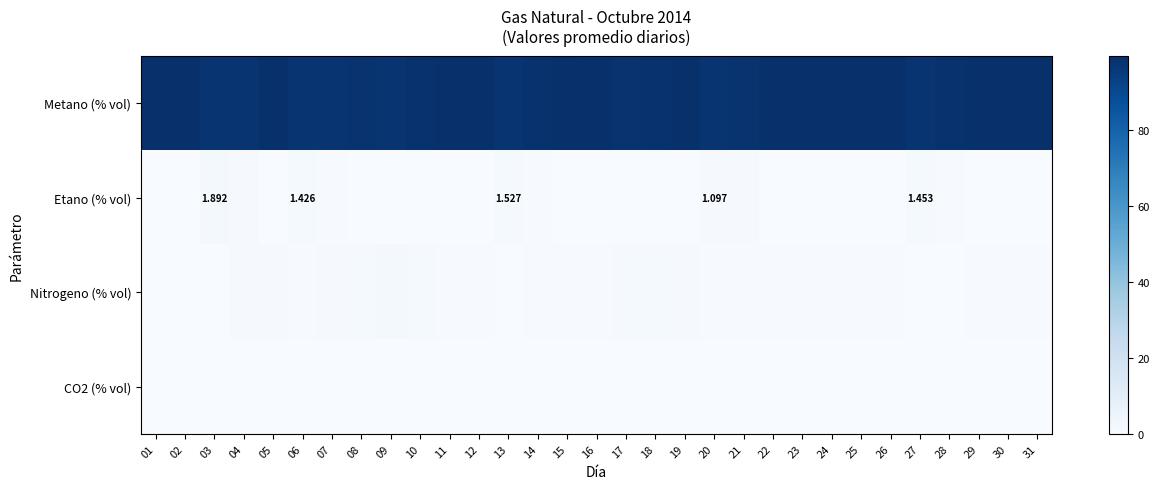

Count the number of data series in this chart.

4